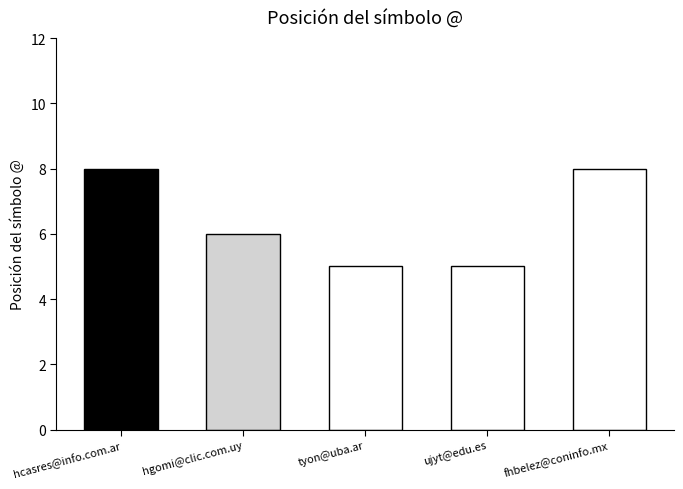

At which label does the data first exceed 6?

hcasres@info.com.ar